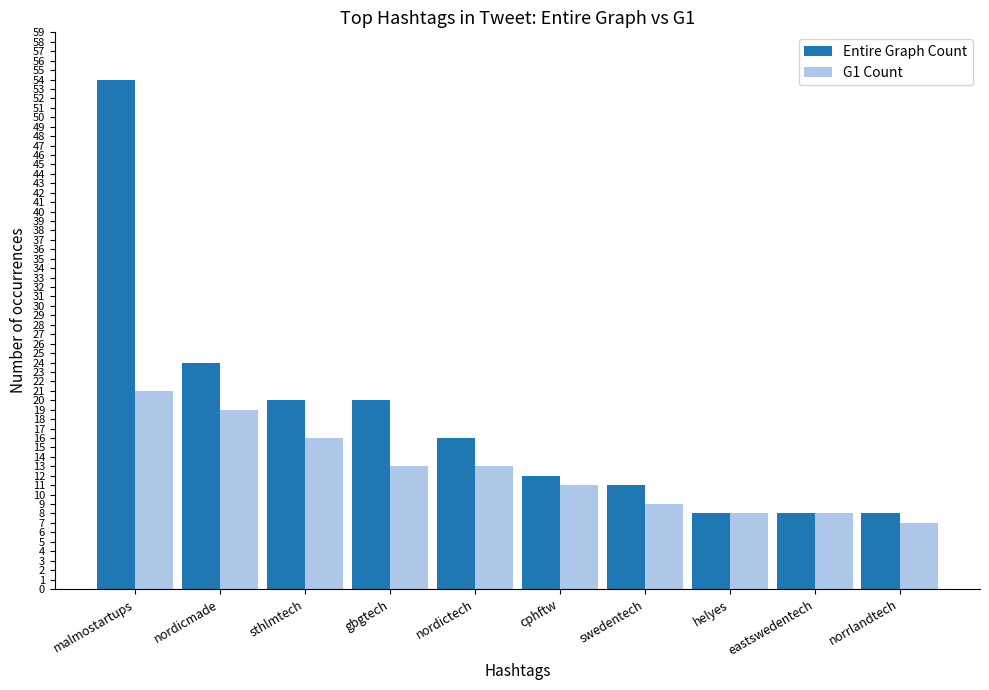

What is the sum of all G1 Count values?

125